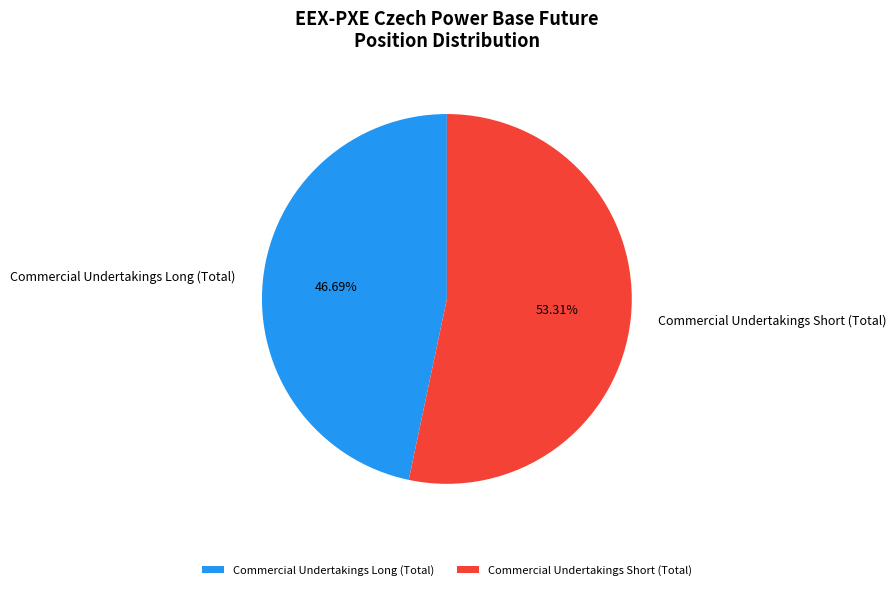

To the nearest percent, what is the combined percentage of Commercial Undertakings Long (Total) and Commercial Undertakings Short (Total)?

100%